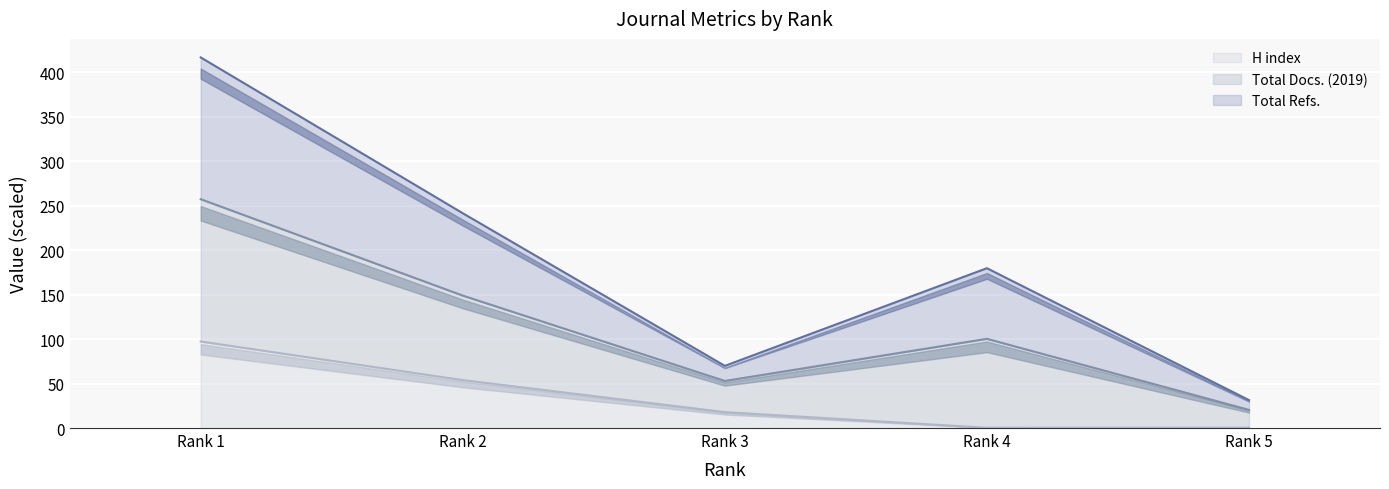

What is the maximum value for H index?

97.3